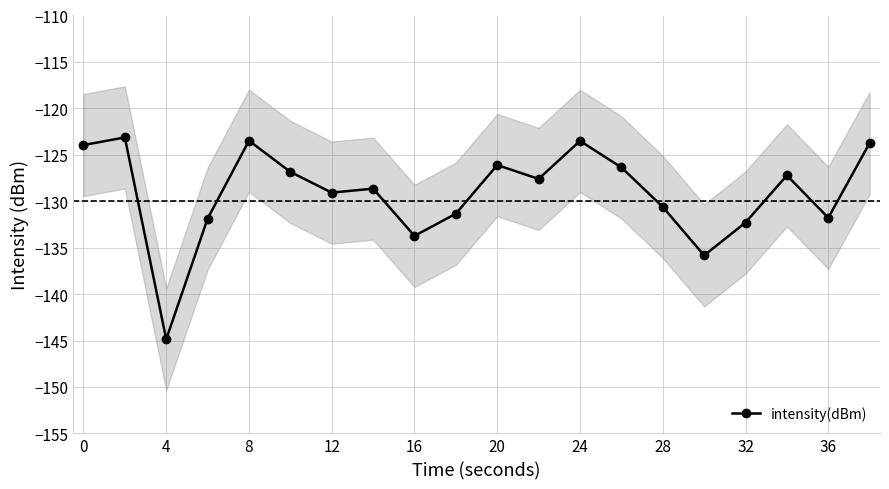

Does the chart display data point markers on the line(s)?

Yes